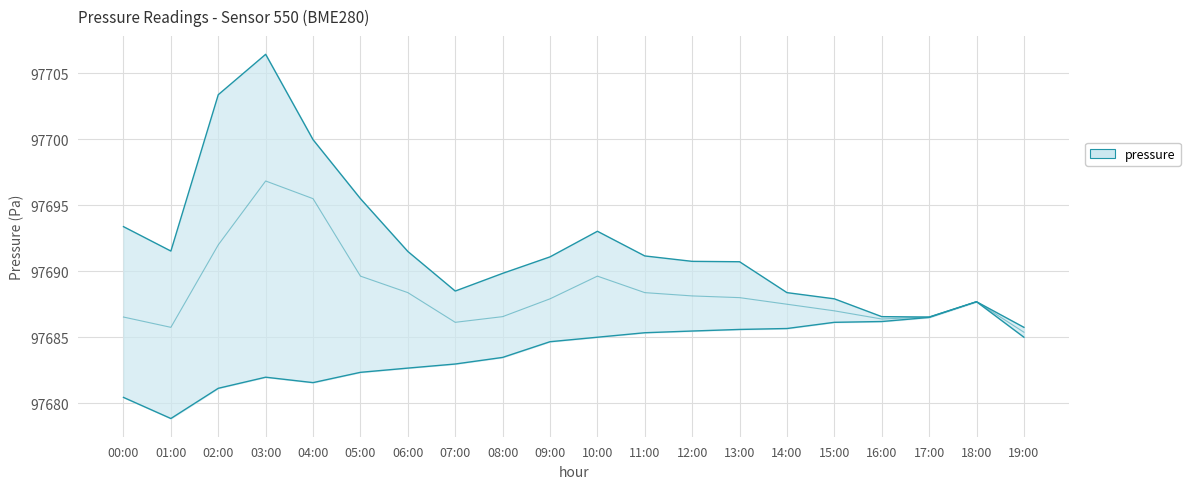

What is the difference between the highest and lowest values at 14:00?

2.7